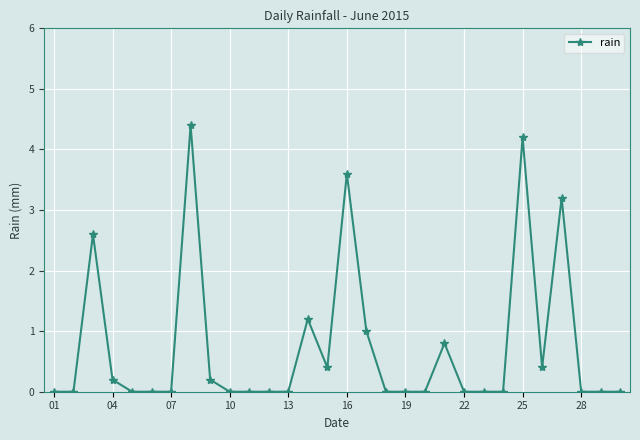

What is the difference between the maximum and minimum values?

4.4